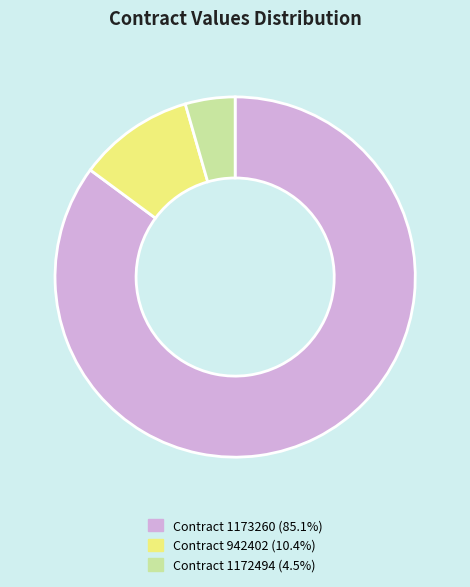

Does any single category account for the majority?

Yes